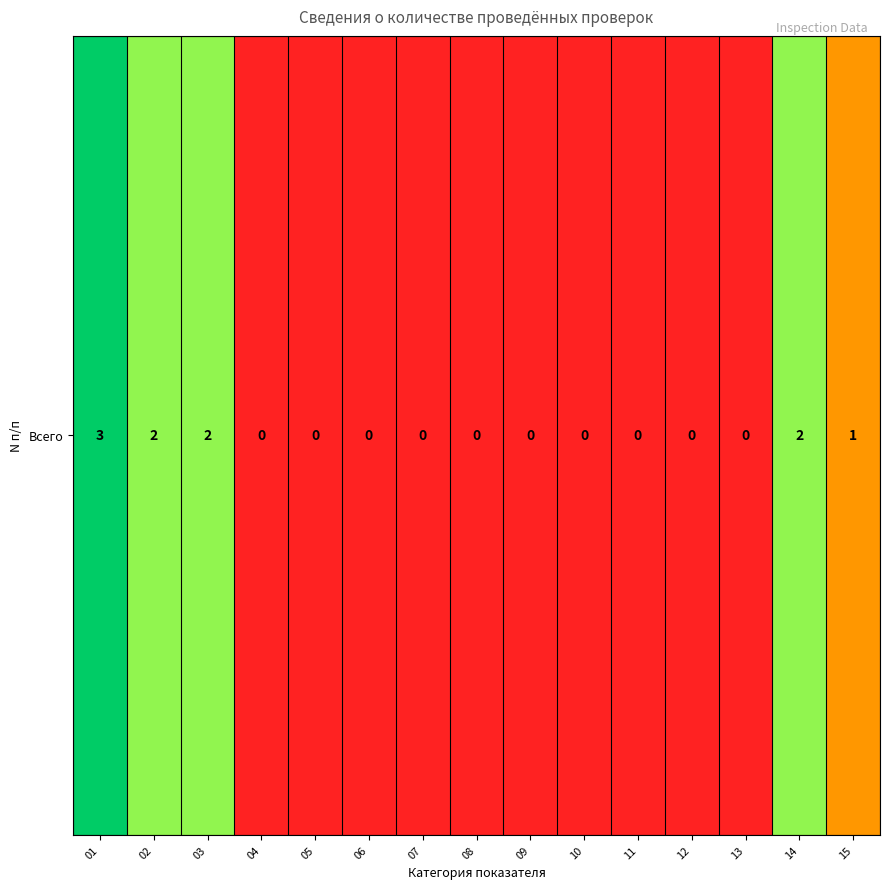

Is it true that the value at 12 is 2?

False